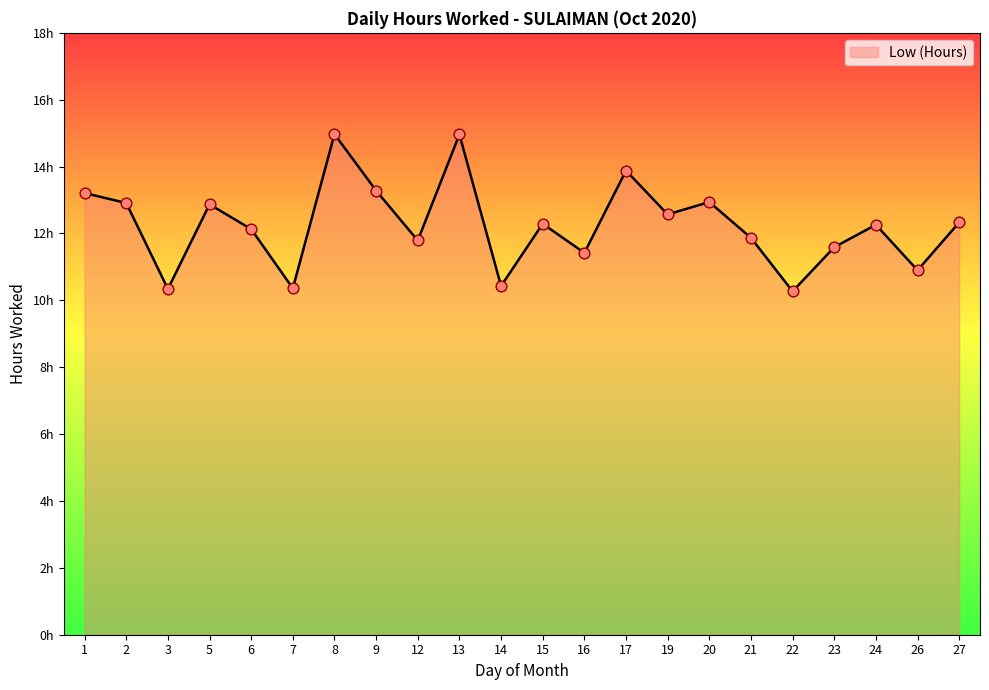

What is the change in value from 7 to 22?

-0.1